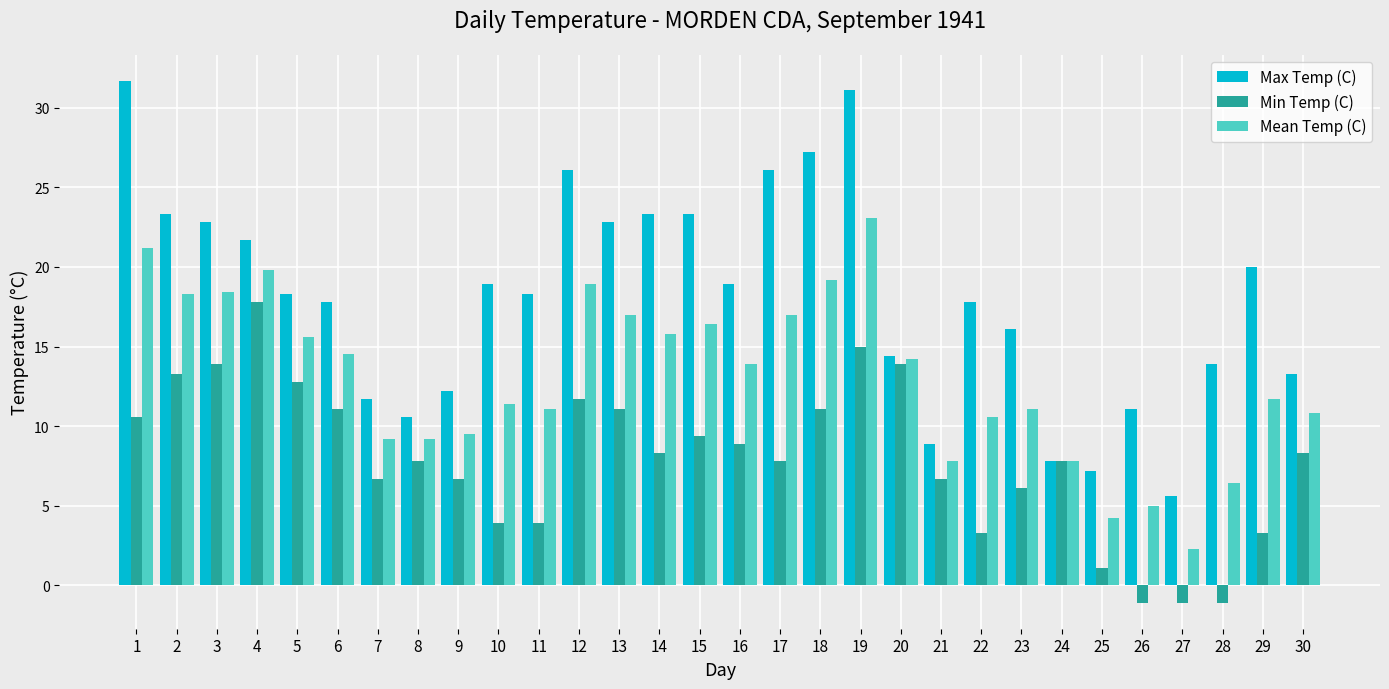

What is the average value of the Min Temp (C) series?

8.0